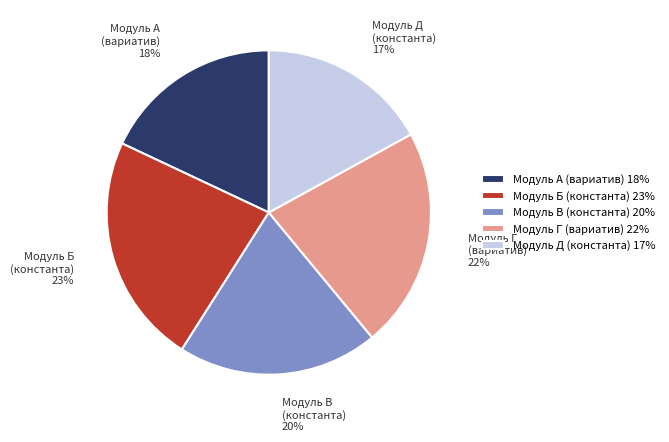

The Модуль Г (вариатив) 22% slice represents 30% of the pie. True or false?

False